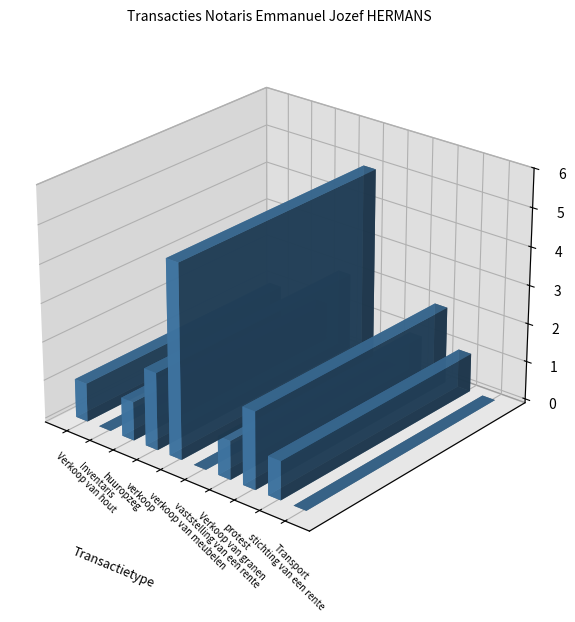

Is it true that the value at vaststelling van een rente is -2?

False